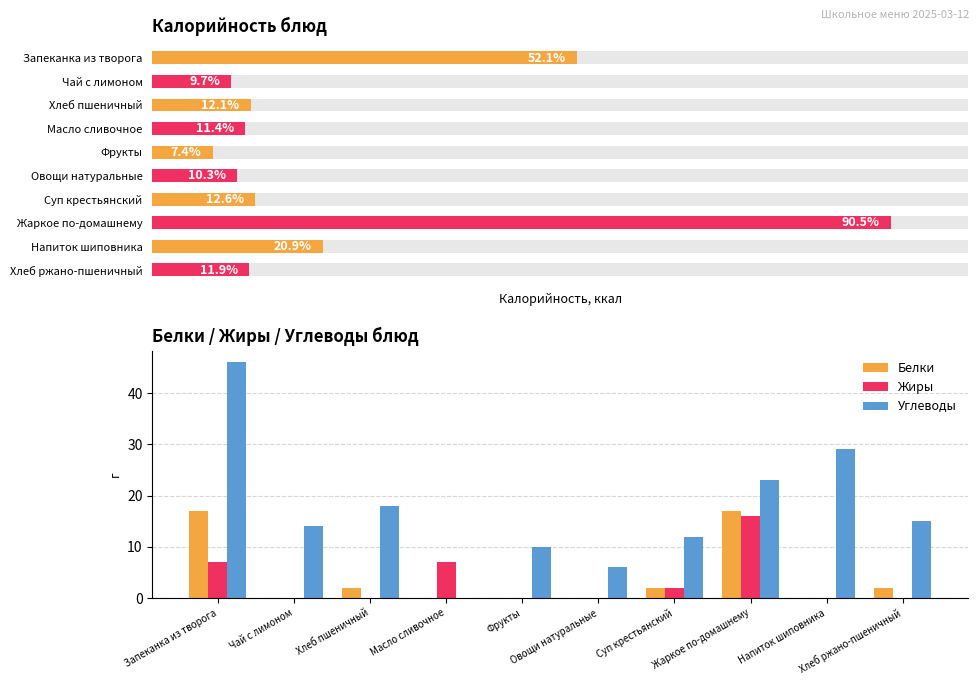

Reading right to left, what are all the values shown in this chart?

Белки: 2	0	17	2	0	0	0	2	0	17
Жиры: 0	0	16	2	0	0	7	0	0	7
Углеводы: 15	29	23	12	6	10	0	18	14	46